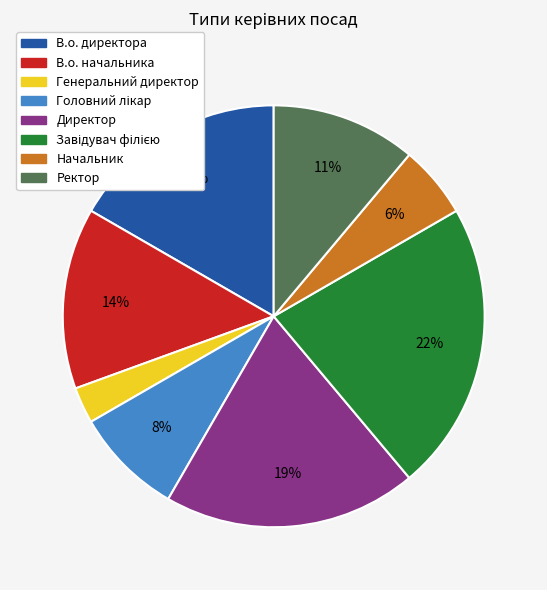

Between В.о. начальника and Ректор, which is larger?

В.о. начальника